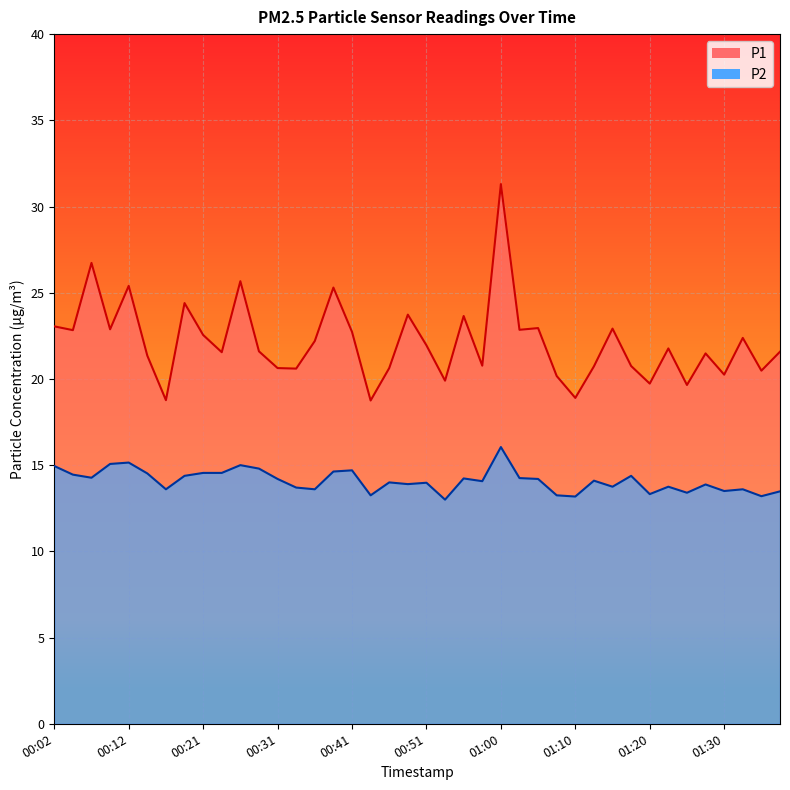

What value does the P1 series have at 01:20?

19.7